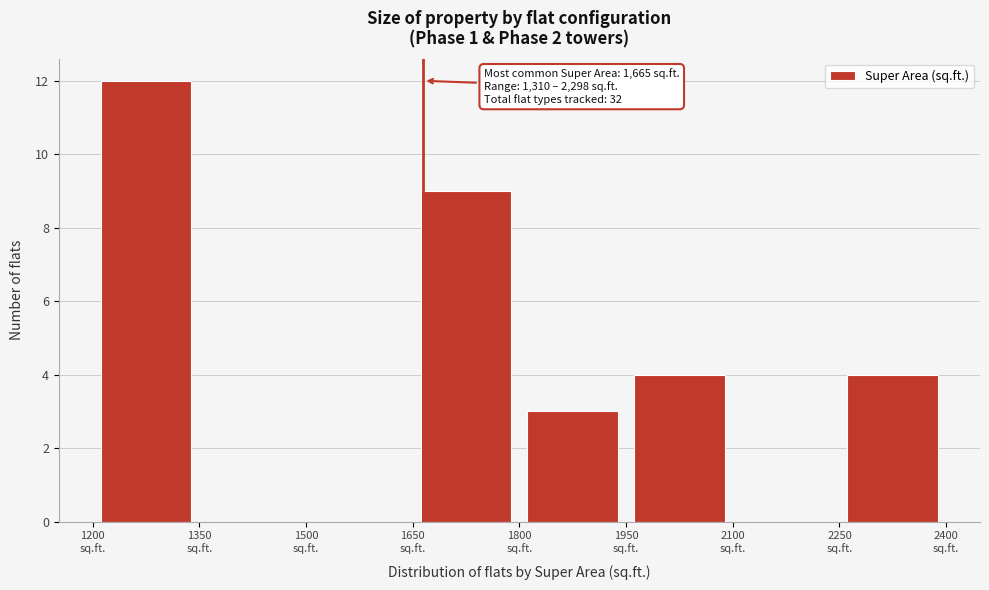

Over which range of the x-axis is the bar tallest?

1200 to 1350